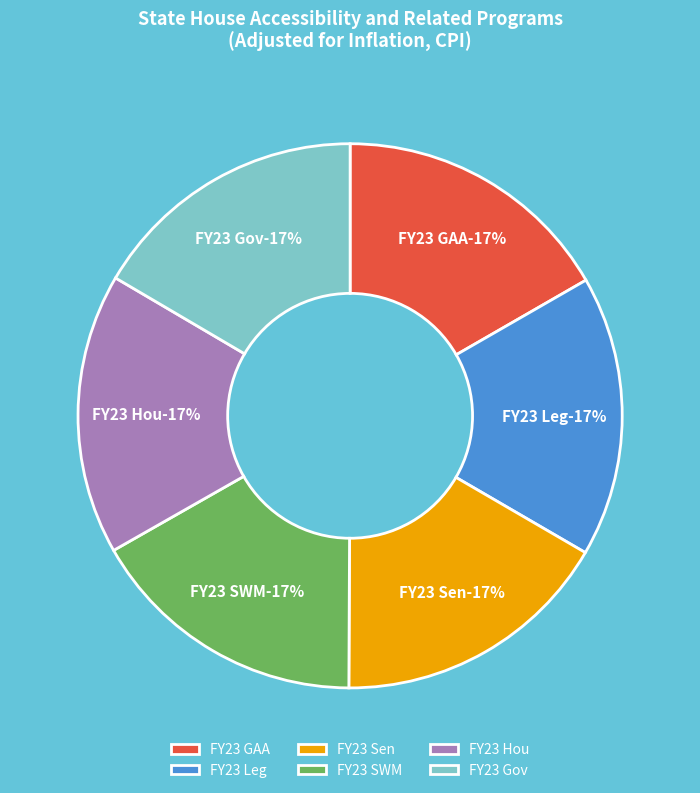

Count the number of slices in the pie.

6